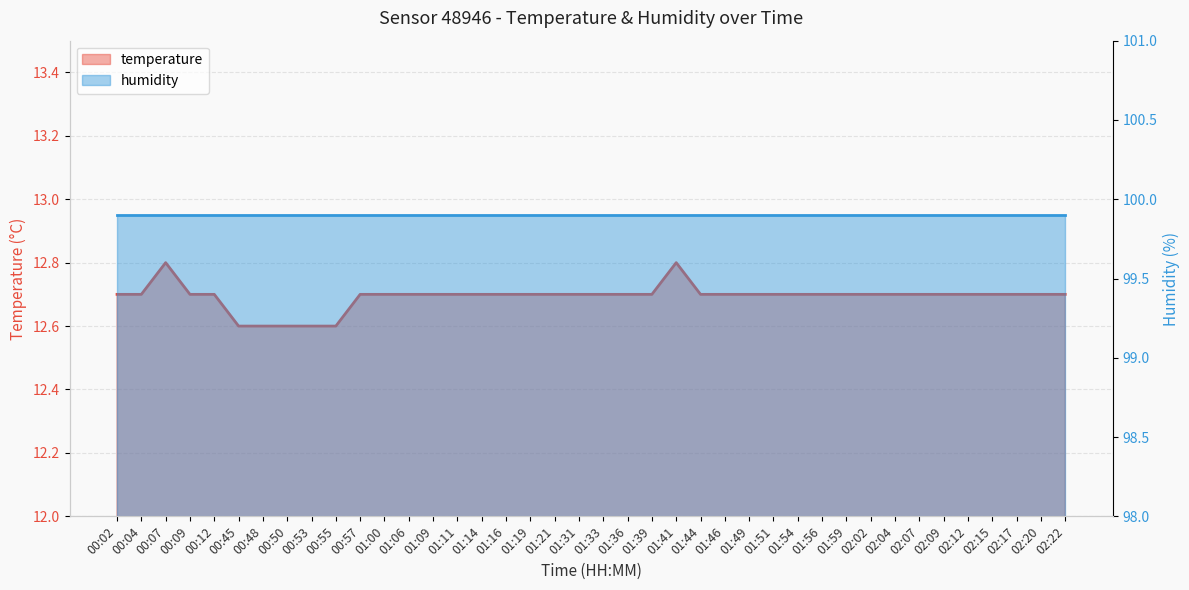

What is the difference between the second highest and second lowest values?

0.2